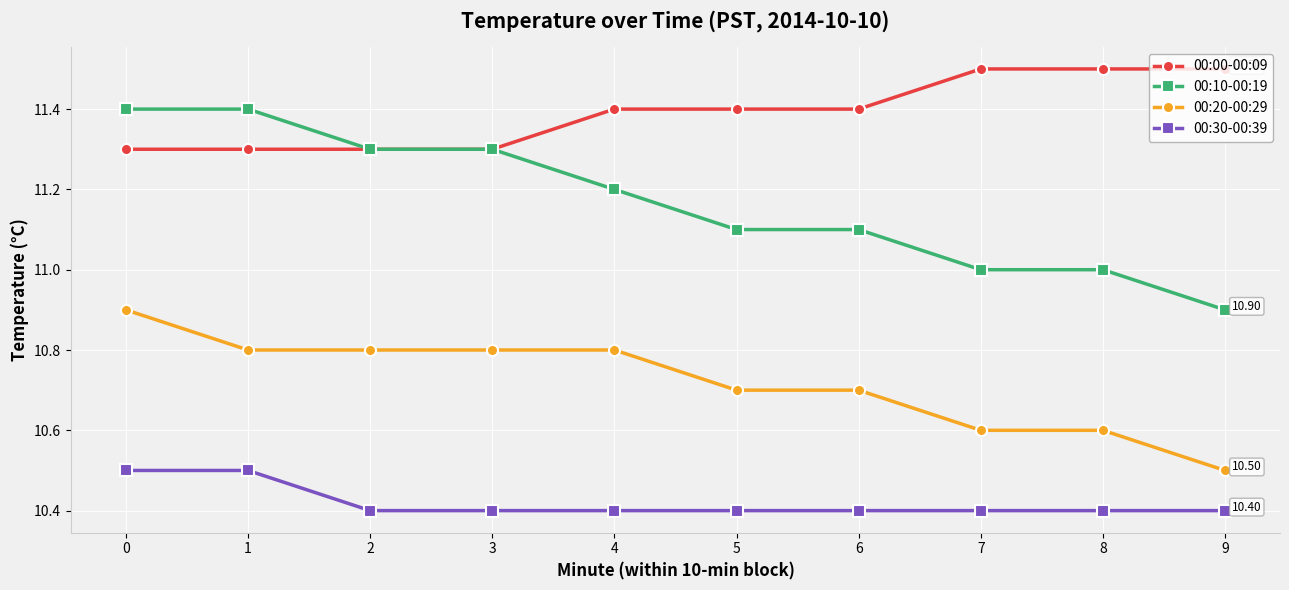

What is the value of the 00:10-00:19 point at the 6th from the left?

11.1